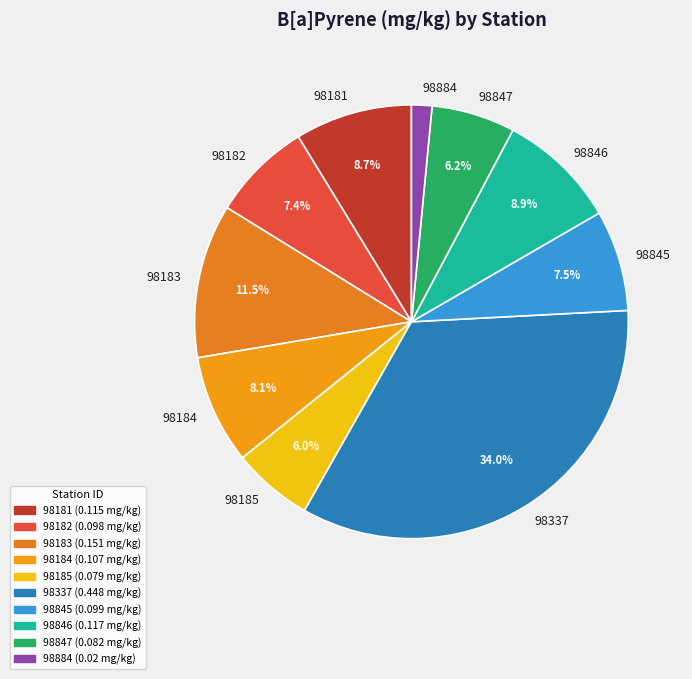

Which category has the smallest portion of the pie?

98884